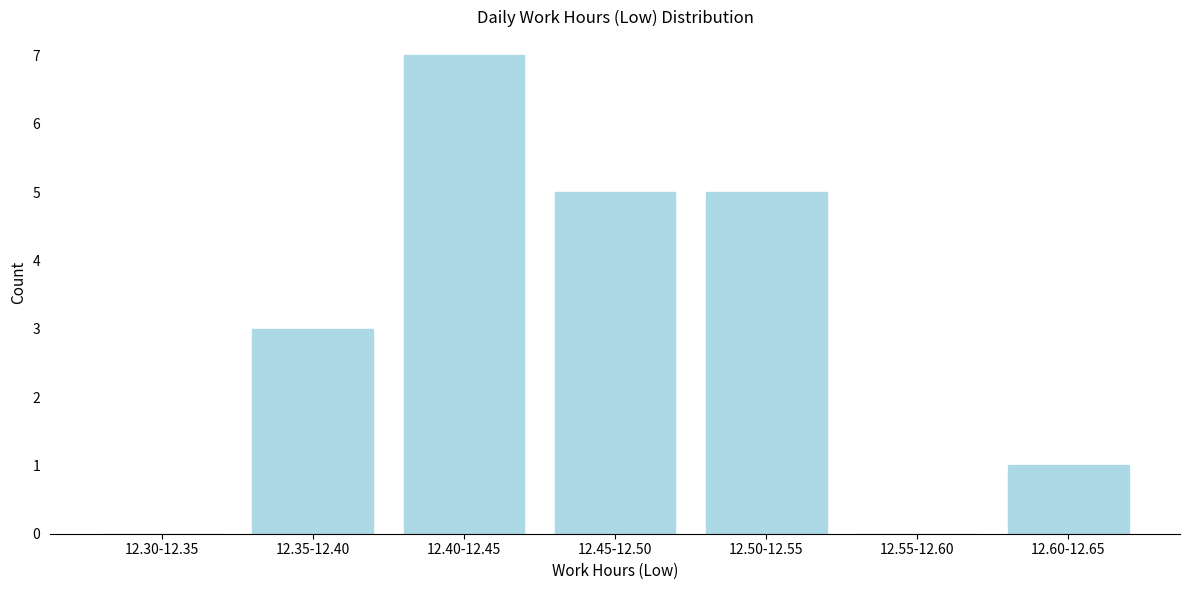

Reading left to right, transcribe all the data shown in this chart.

12.30-12.35=0	12.35-12.40=3	12.40-12.45=7	12.45-12.50=5	12.50-12.55=5	12.55-12.60=0	12.60-12.65=1